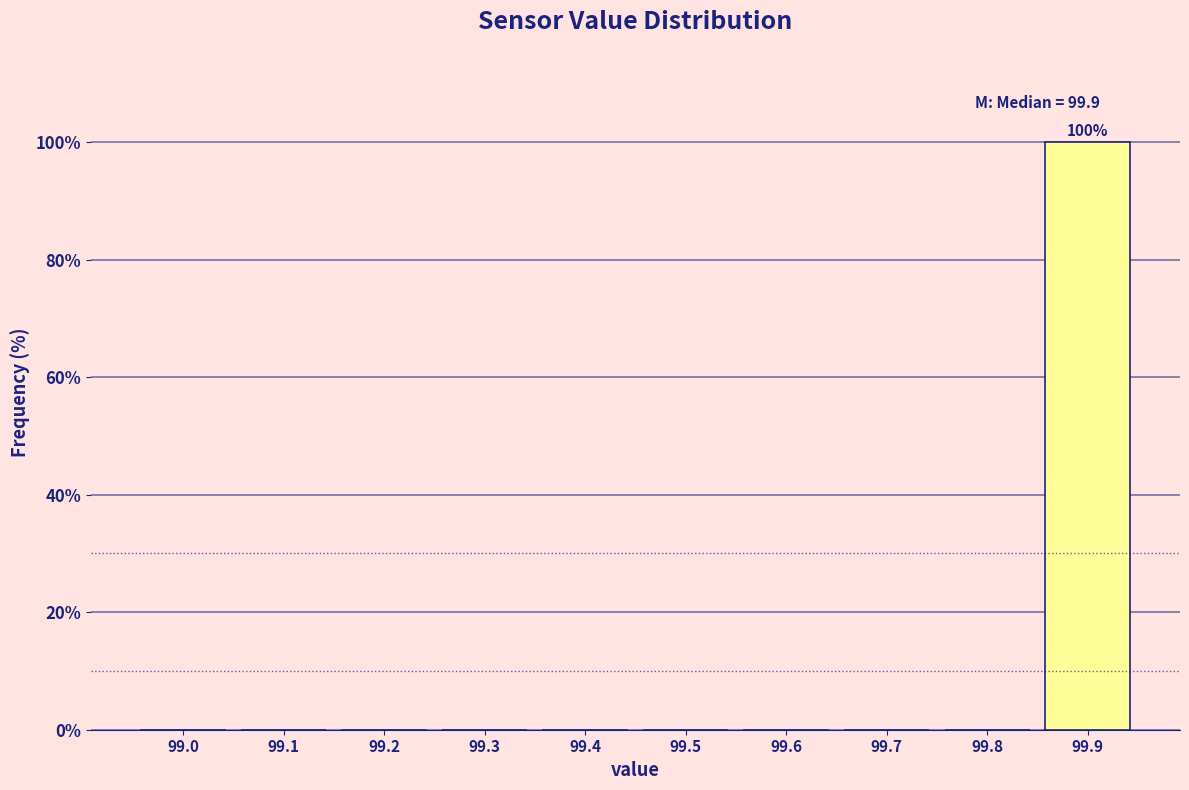

Reading left to right, list all the values displayed in this chart.

99.0=0	99.1=0	99.2=0	99.3=0	99.4=0	99.5=0	99.6=0	99.7=0	99.8=0	99.9=100